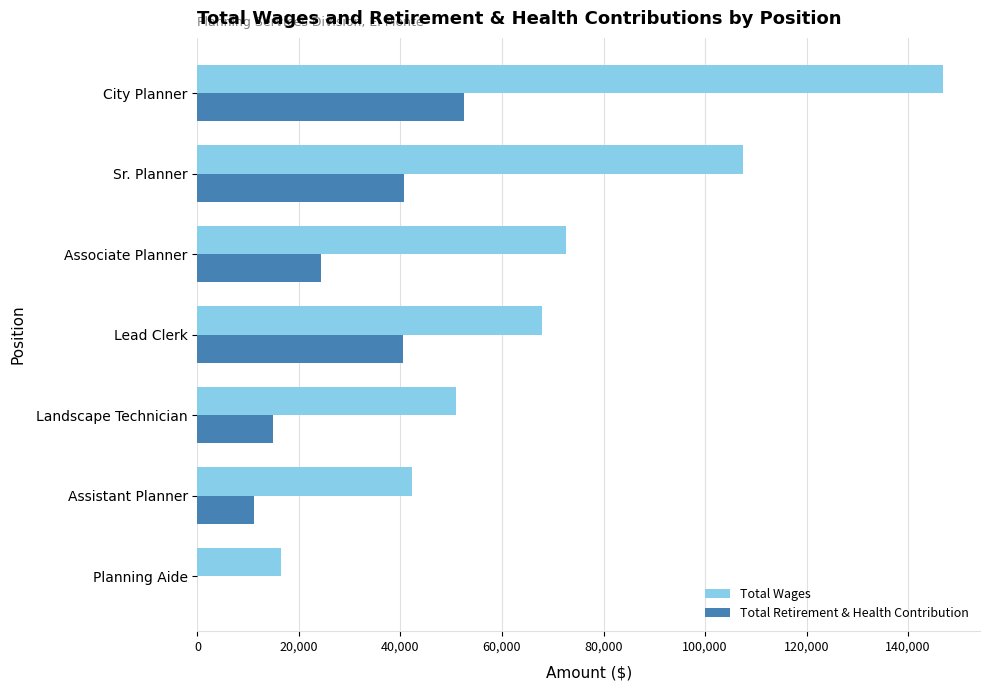

What is the sum of the Total Wages values at City Planner and Landscape Technician?

197828